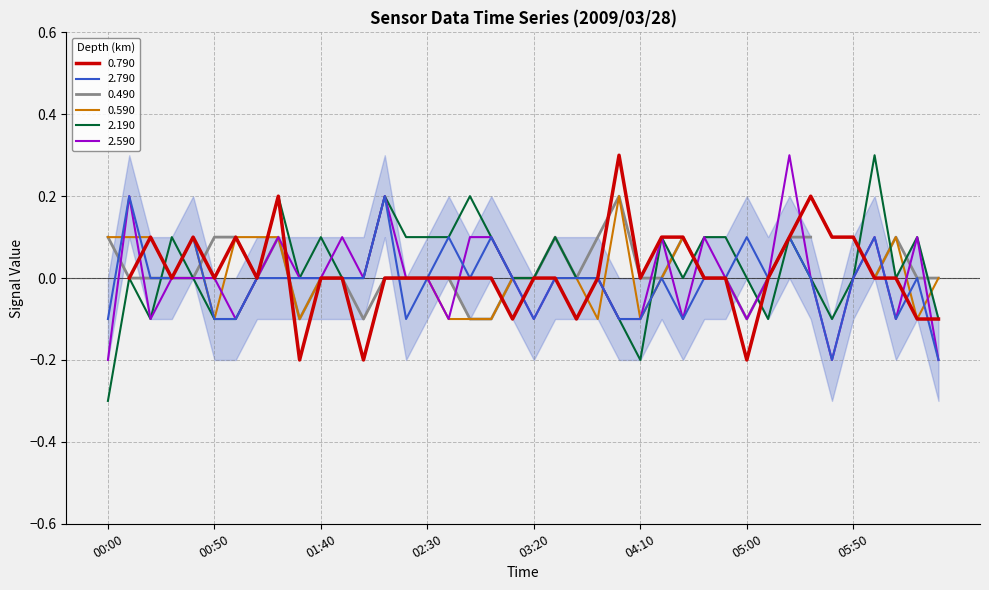

Which category has the lowest value in the 2.190 series?

00:00